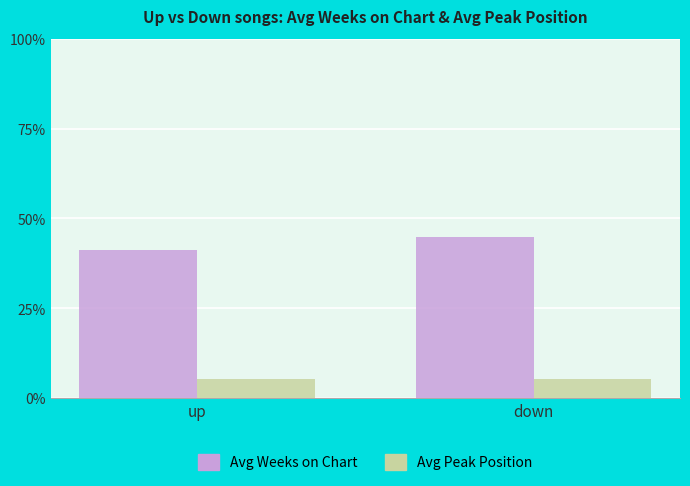

At which label is Avg Weeks on Chart closest to 68?

up